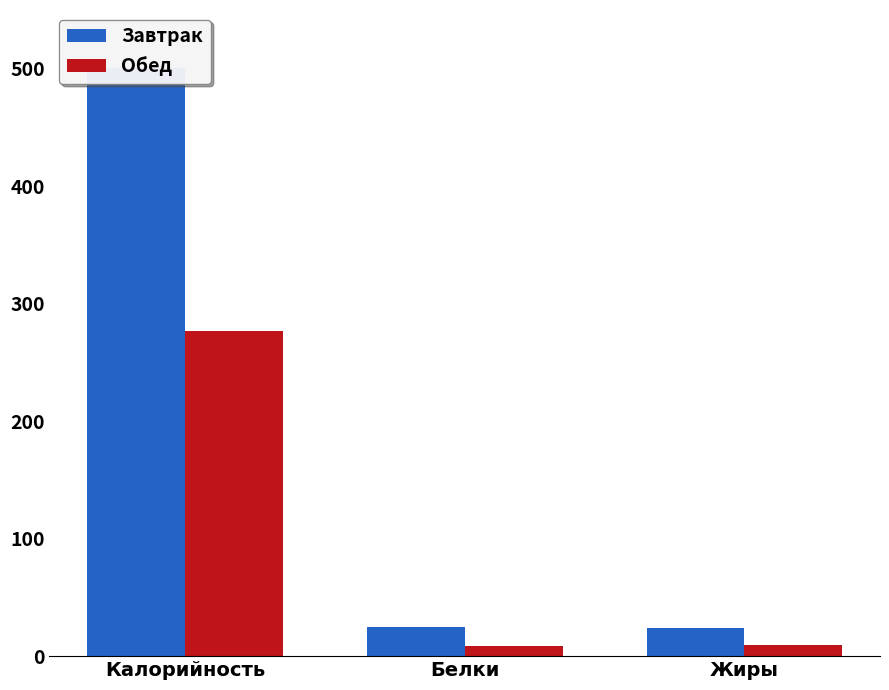

What is the label of the 1st bar from the right?

Жиры